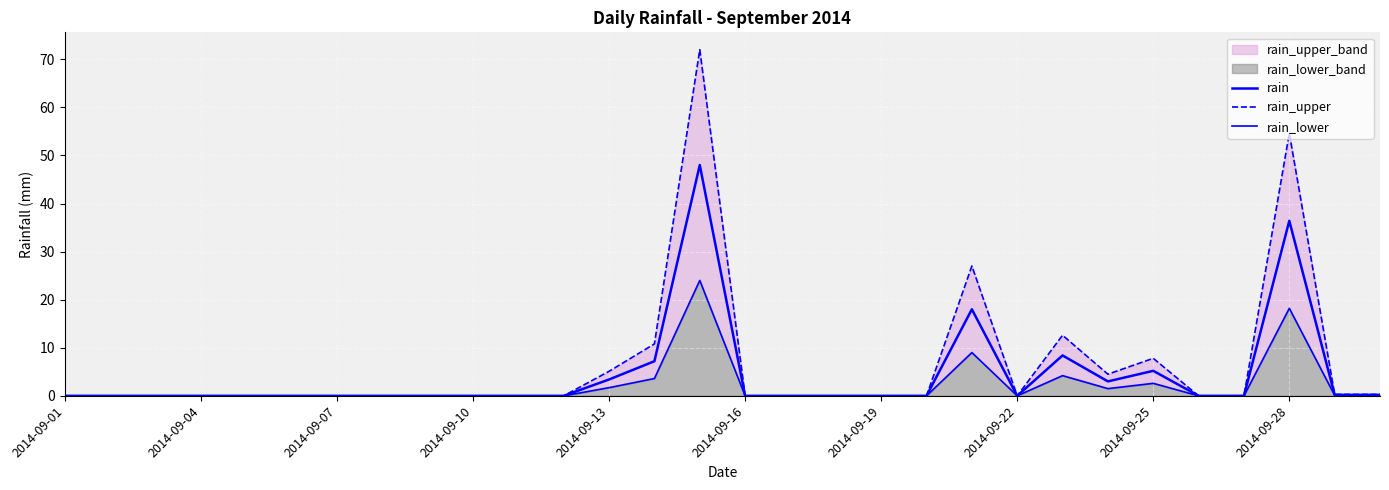

Which series has the widest spread of values?

rain_upper